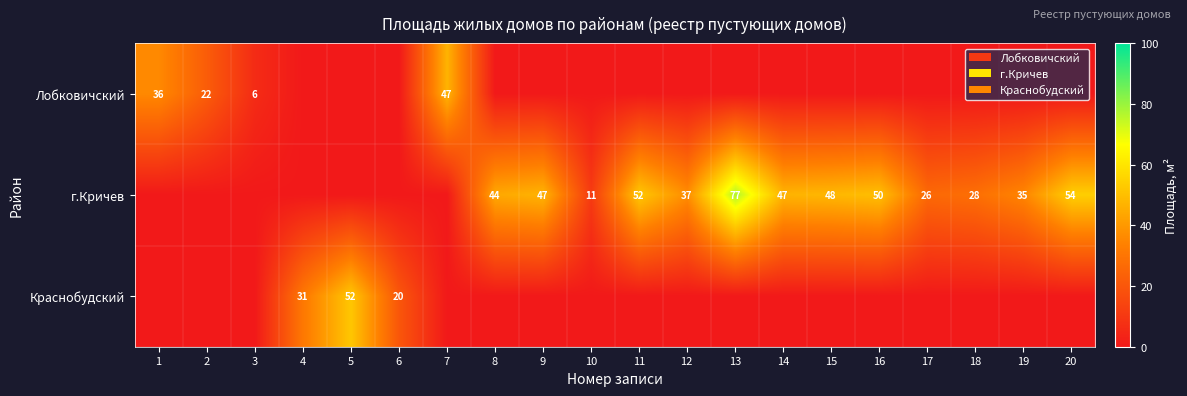

At which category is the sum across all series the highest?

13